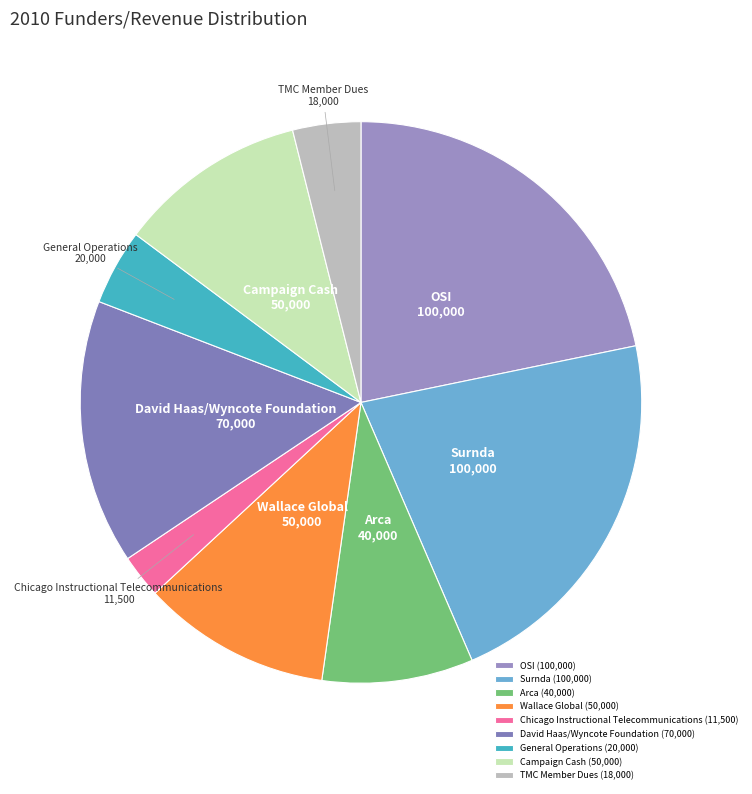

Approximately how many times larger is the value at OSI compared to Arca?

2.5